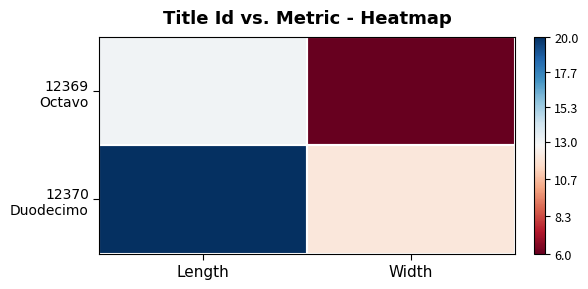

Rank the series by their average value, from lowest to highest.

12369 Octavo, 12370 Duodecimo